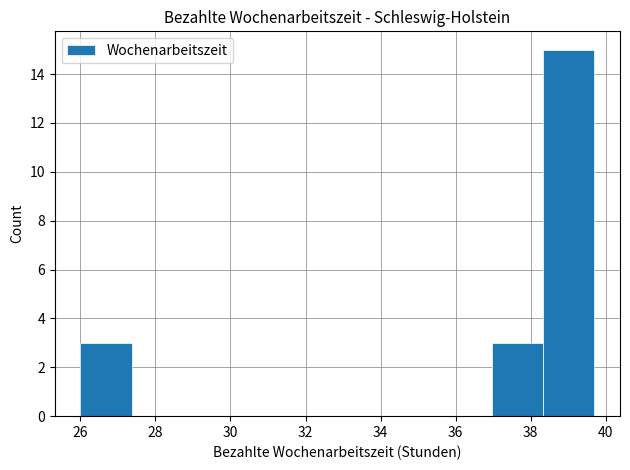

What is the height of the bar covering 26.0 to 27.4 on the x-axis? Neither the bar edges nor the heights are printed on the chart, so give them approximately, as read against the axes.

3